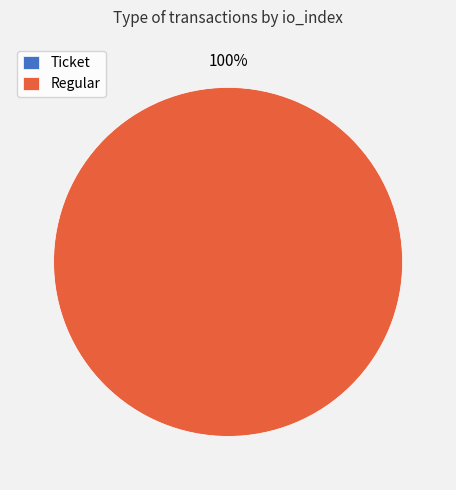

Count the number of slices in the pie.

2